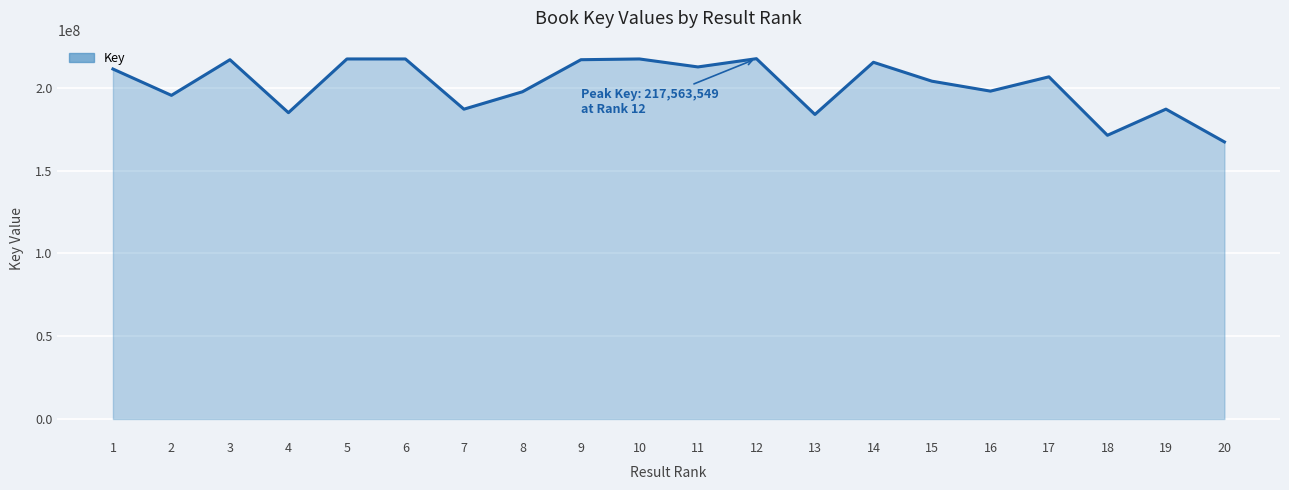

What is the minimum value shown in the chart?

167313779